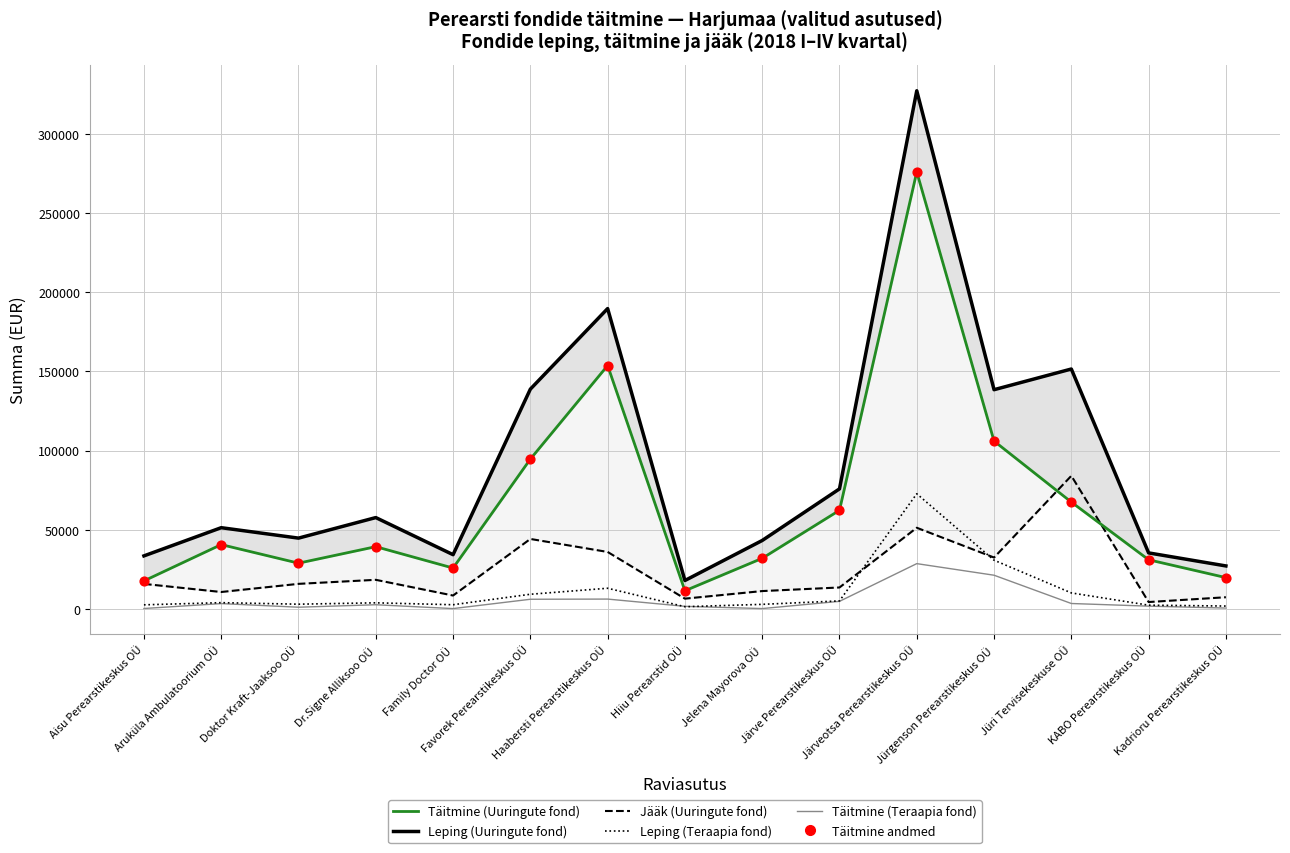

At how many categories does at least one series exceed 217015?

1